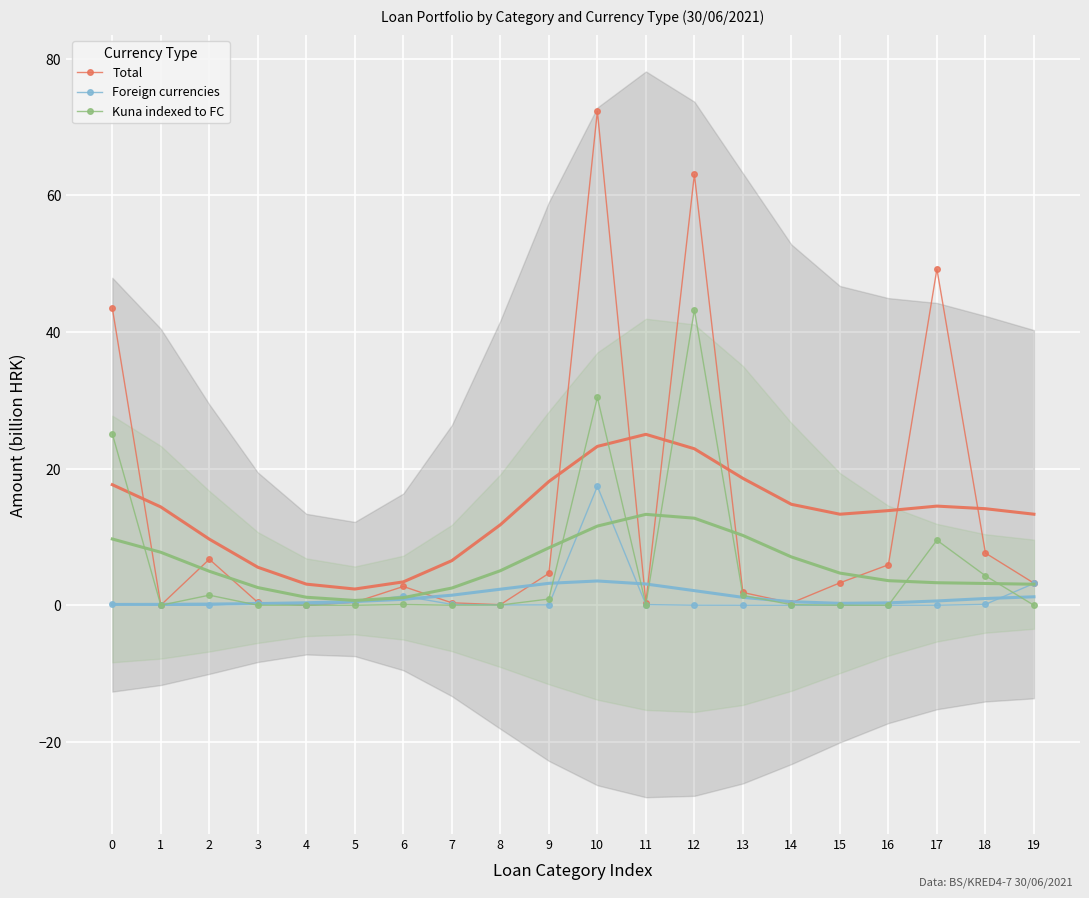

What is the value of the Kuna indexed to FC point at the 10th from the left?

0.9